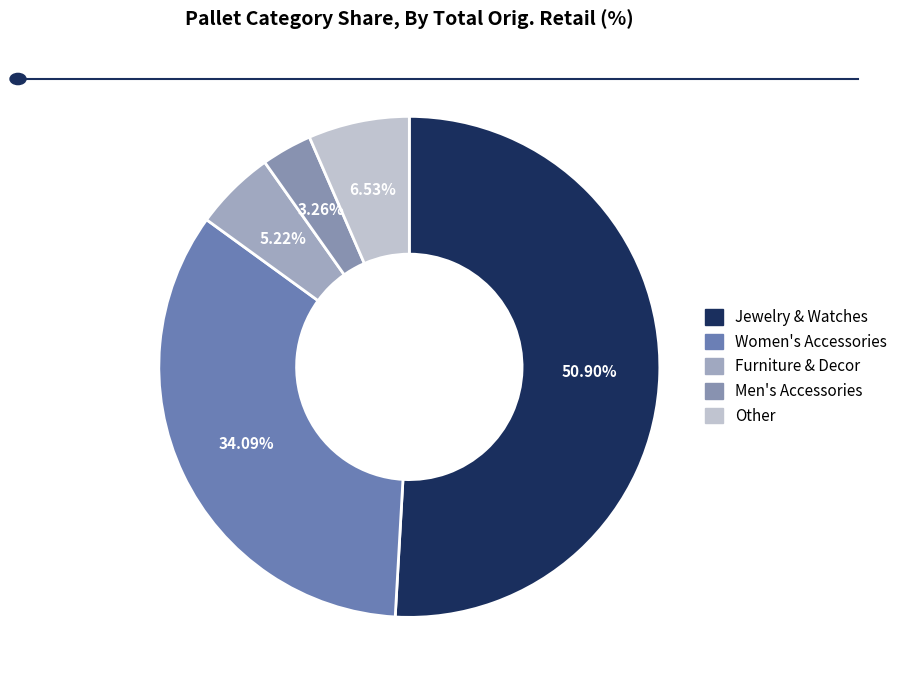

To the nearest percent, what is the combined percentage of Jewelry & Watches and Men's Accessories?

54%